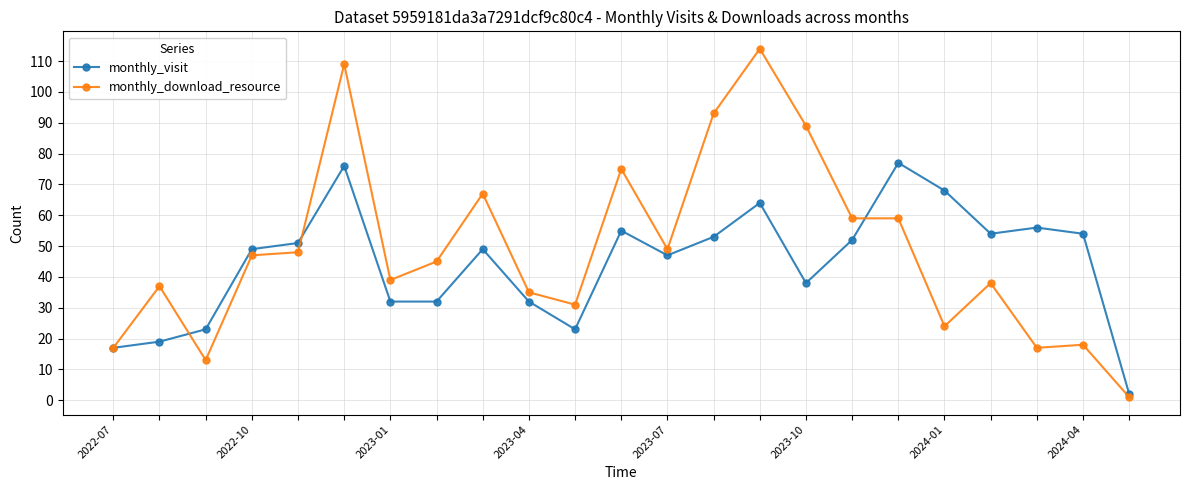

What is the highest value of the monthly_visit series?

77